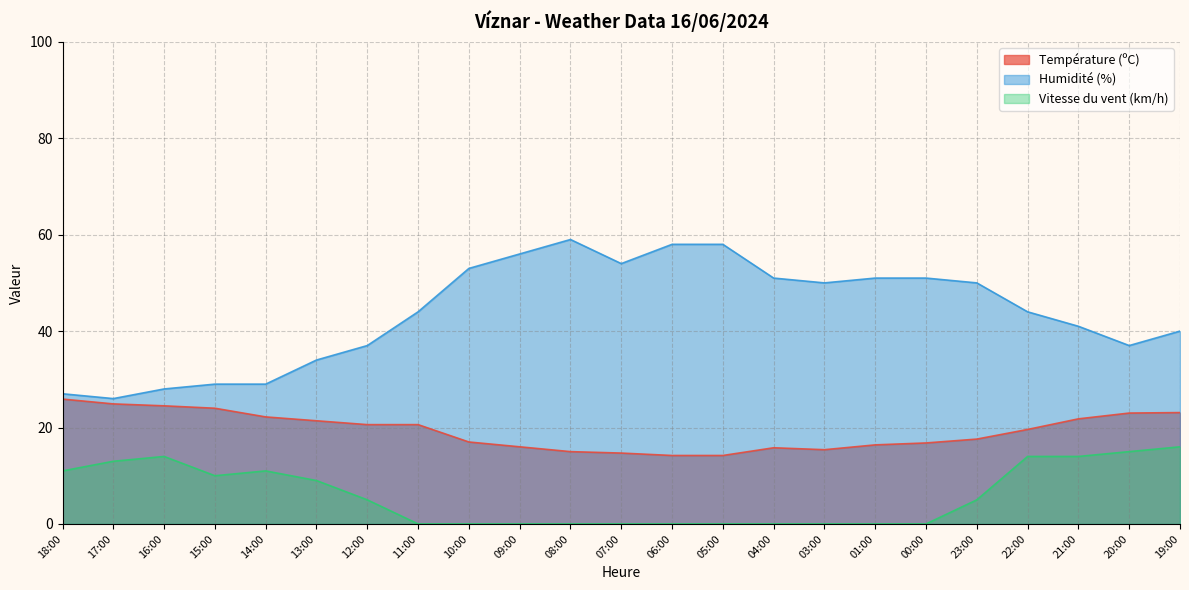

True or false: Vitesse du vent (km/h) and Humidité (%) intersect in this chart.

False